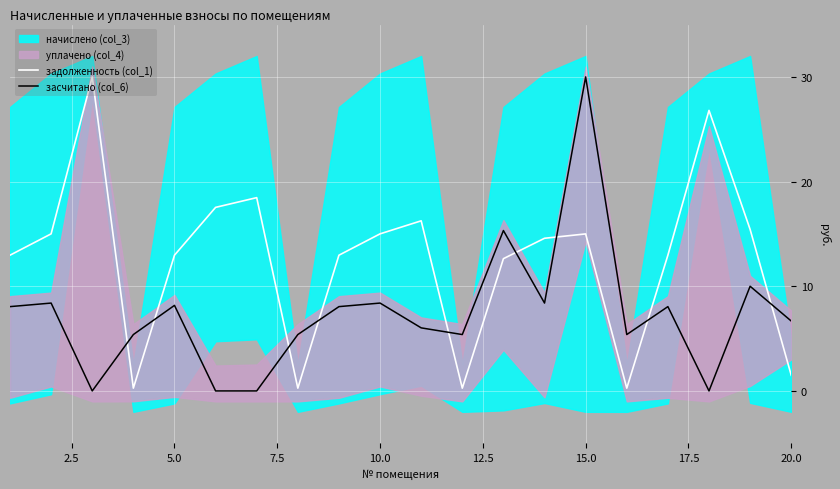

In засчитано (col_6), how many points are lower than both neighbors (excluding endpoints)?

5